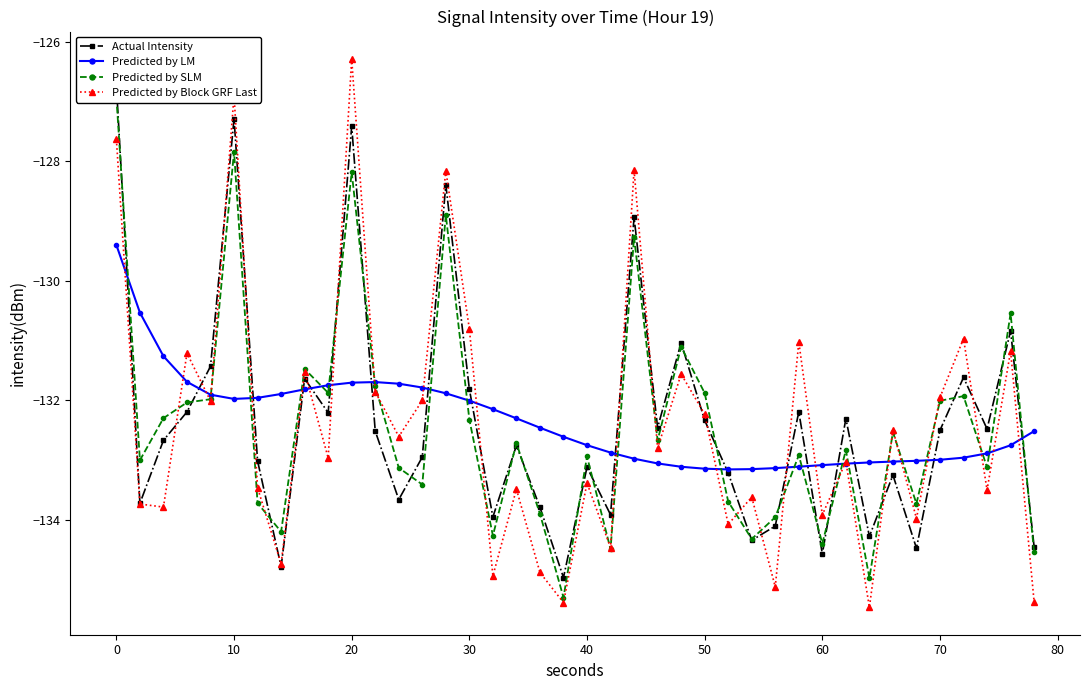

What is the lowest value of the Predicted by LM series?

-133.2